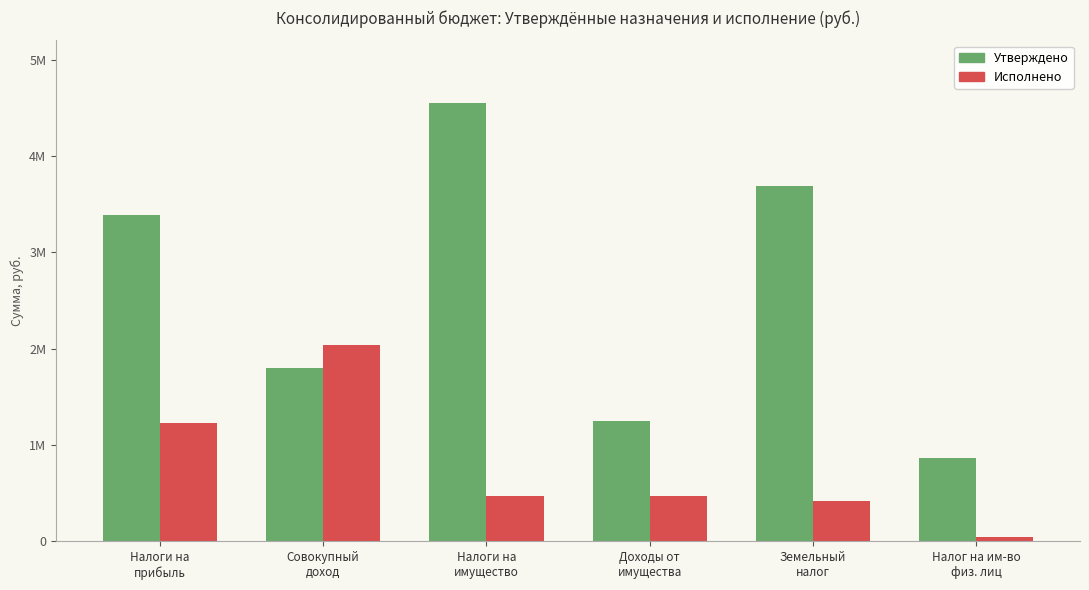

What is the label of the 1st bar from the right?

Налог на им-во
физ. лиц